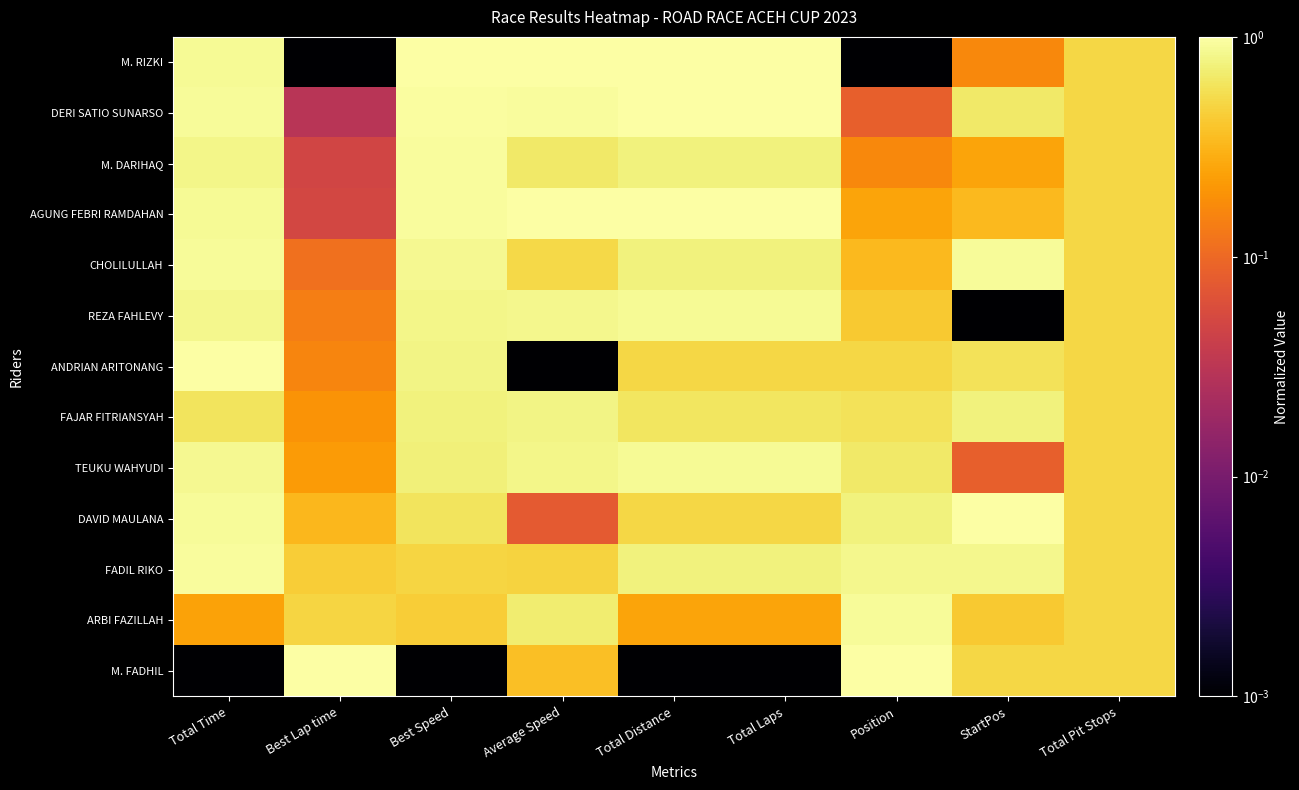

How many series are shown in this chart?

13